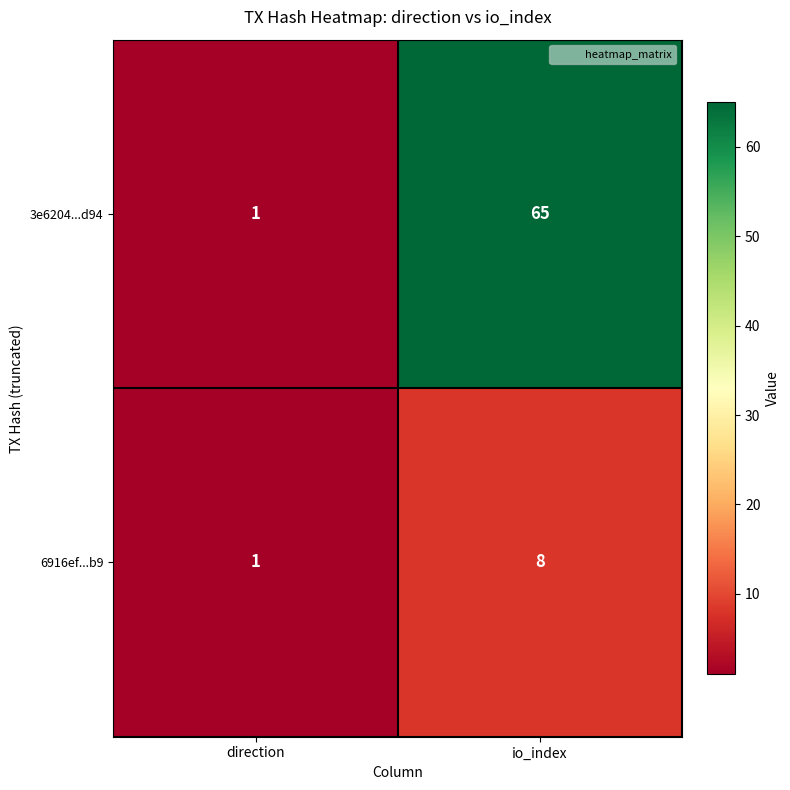

The value of 6916ef...b9 at io_index is 8. True or false?

True